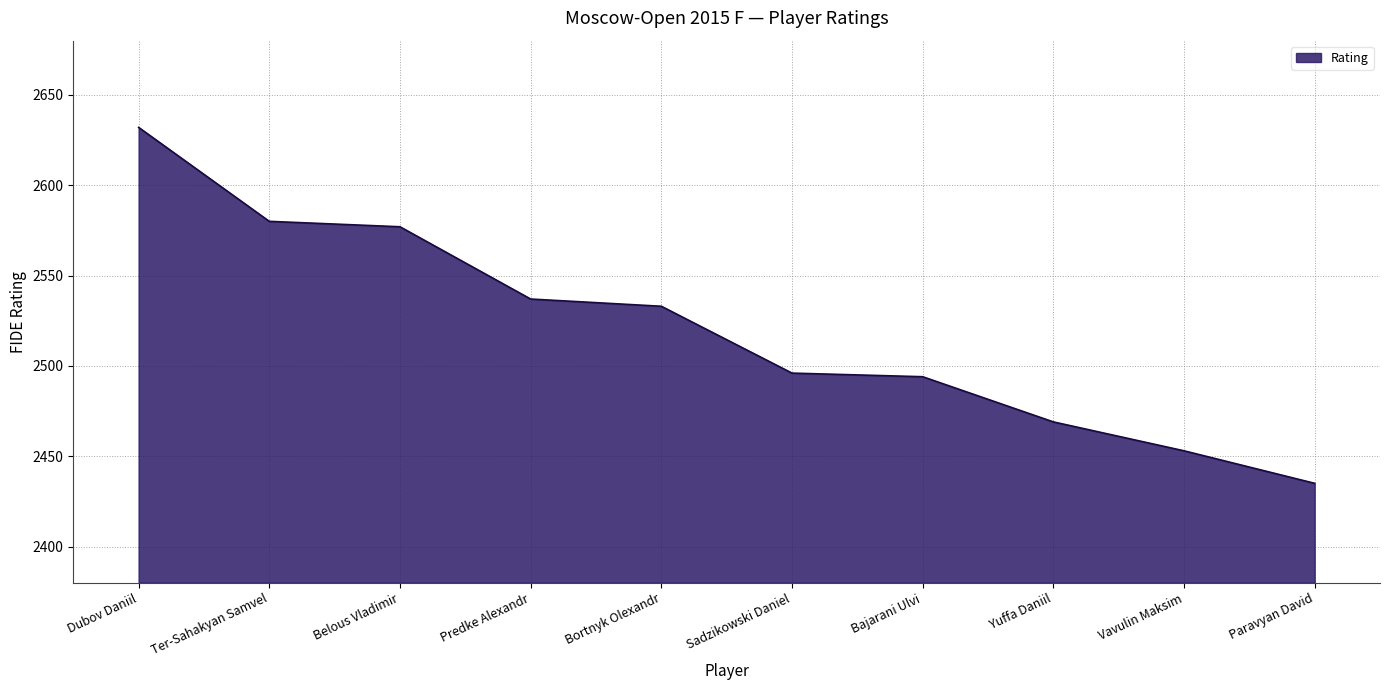

What value does the data have at Predke Alexandr?

2537